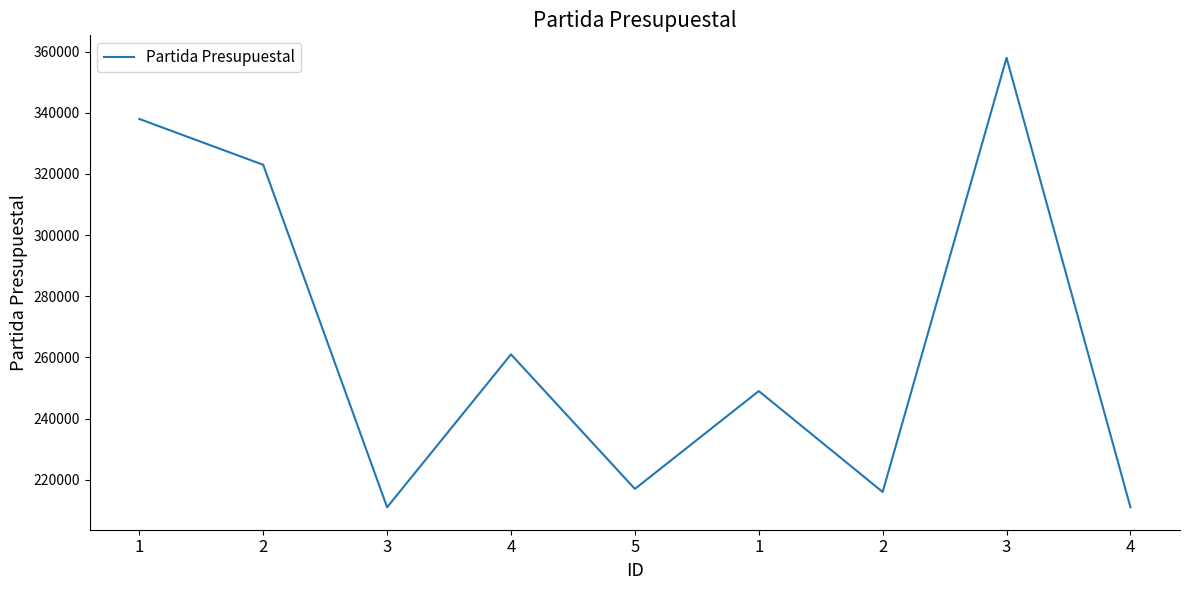

Rank the categories by value from highest to lowest.

3, 1, 2, 4, 1, 5, 2, 3, 4